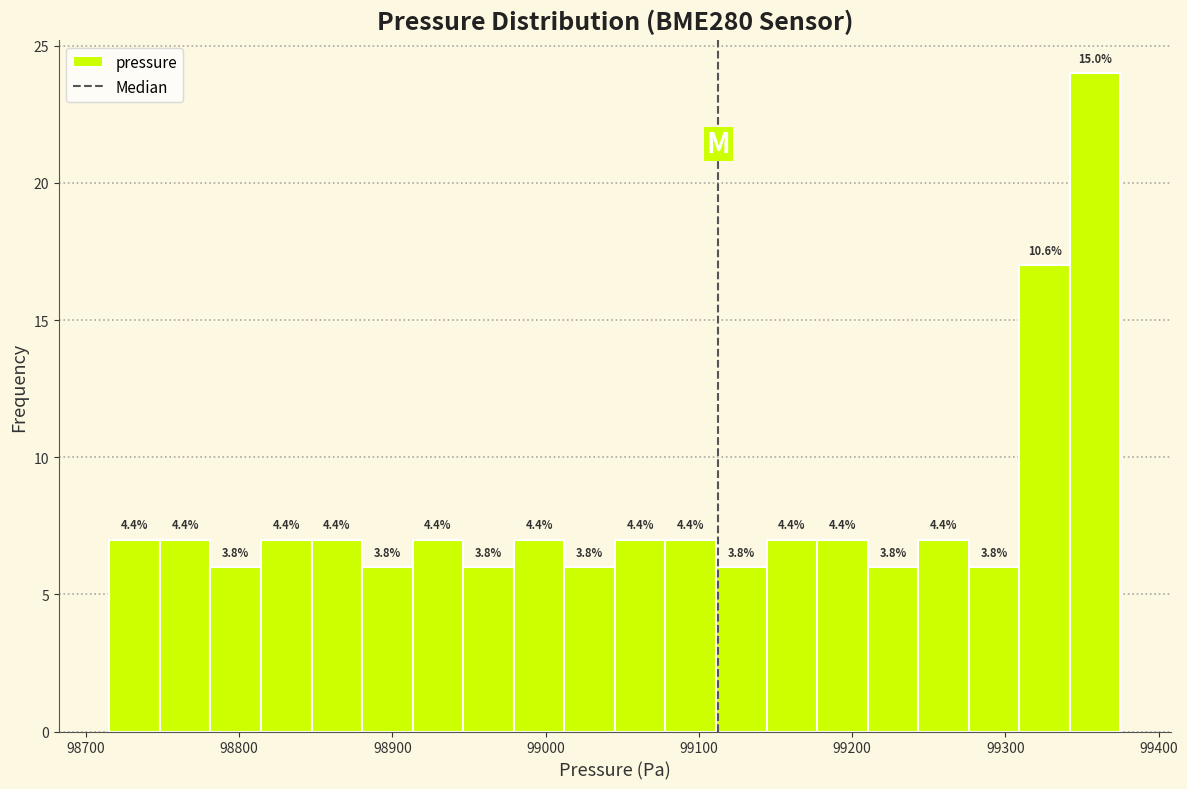

Read against the x-axis, roughly where is the centre of the tallest bar?

99360